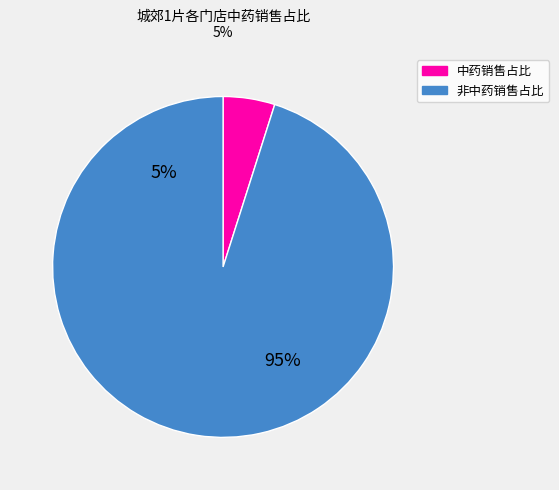

Is 9 the majority of the pie?

No